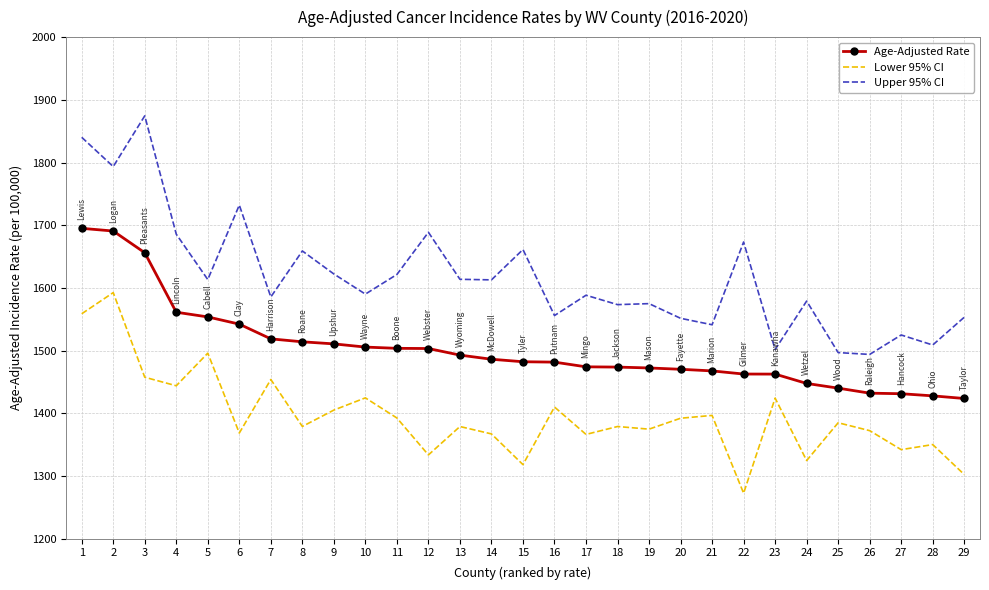

What is the difference between the Lower 95% CI values at 1 and 18?

179.8